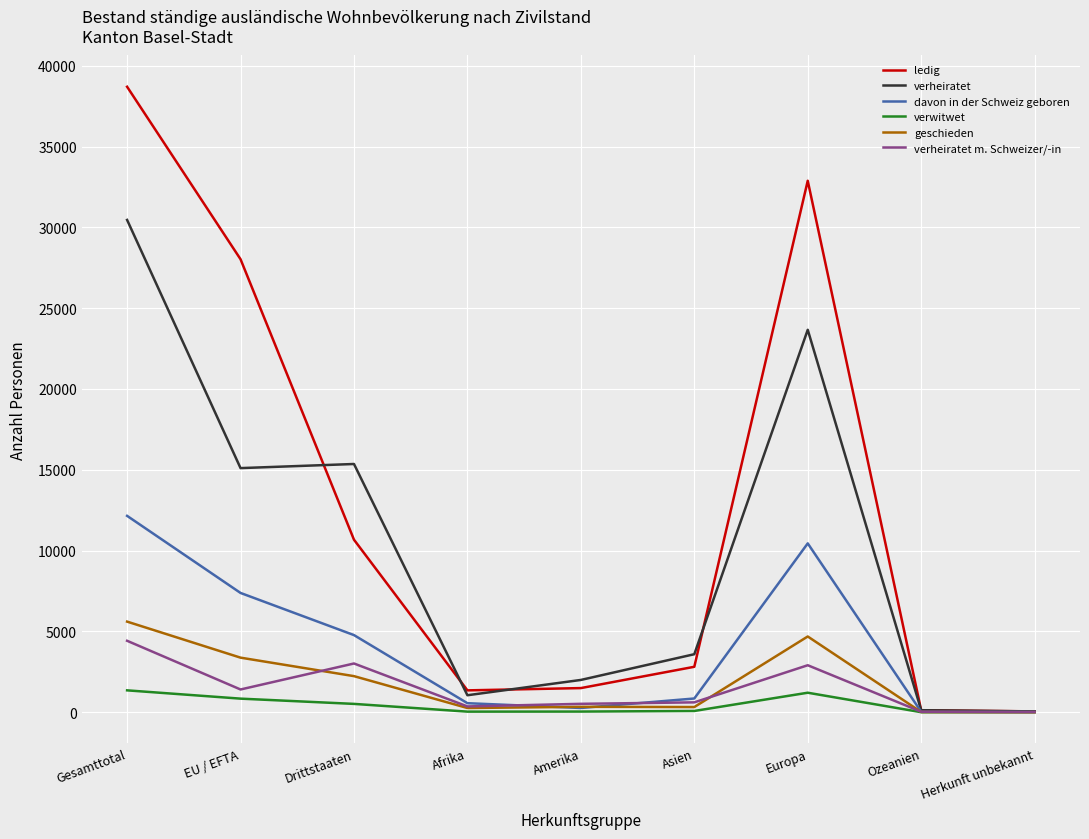

What is the maximum value shown in the chart?

38699